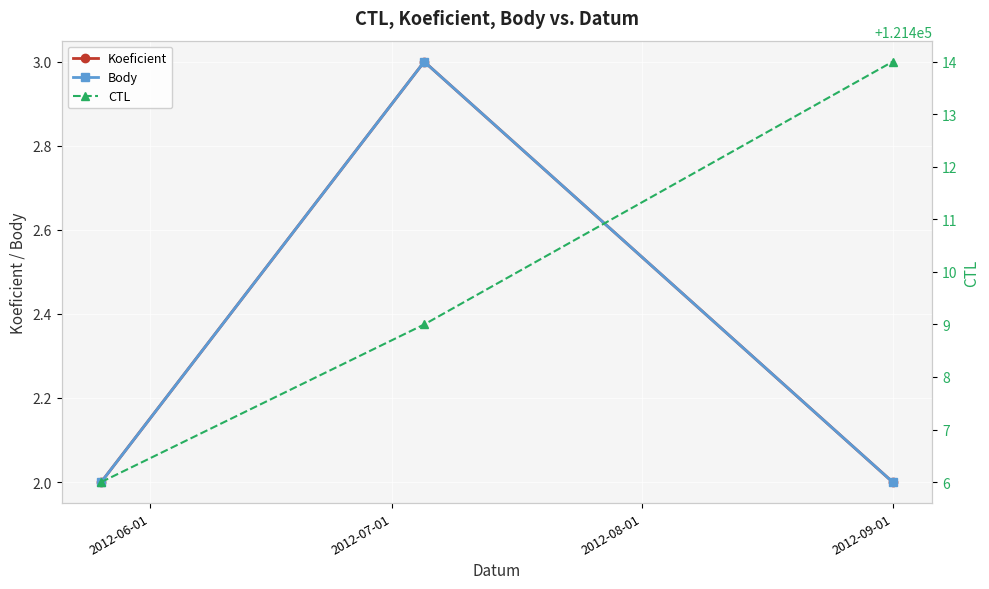

Does the chart display data point markers on the line(s)?

Yes